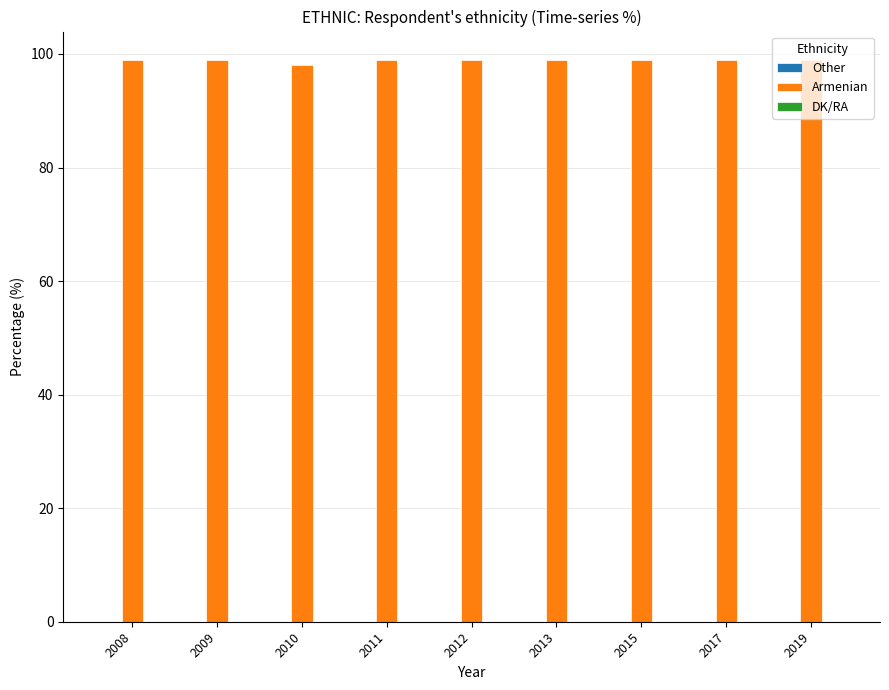

What is the value of the 1st bar from the left?

99